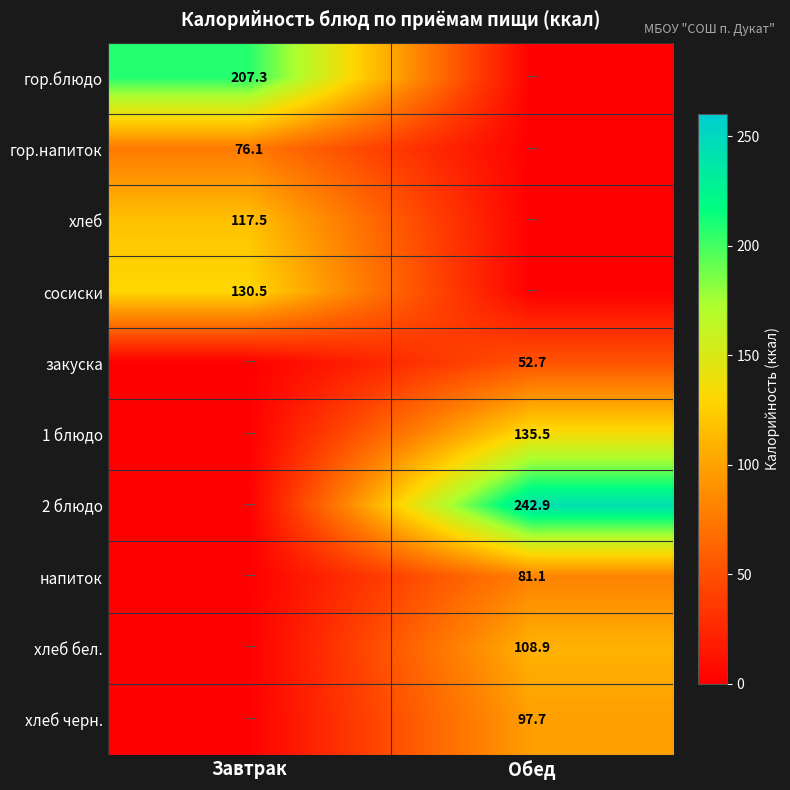

True or false: хлеб бел. has a value of 29.1 at Обед.

False